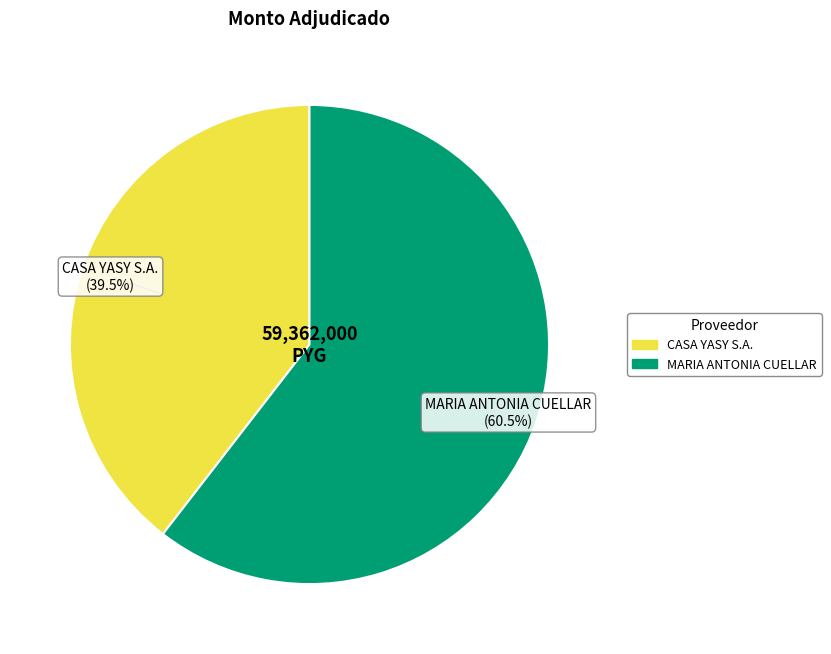

To the nearest percent, what is the average slice percentage?

50%